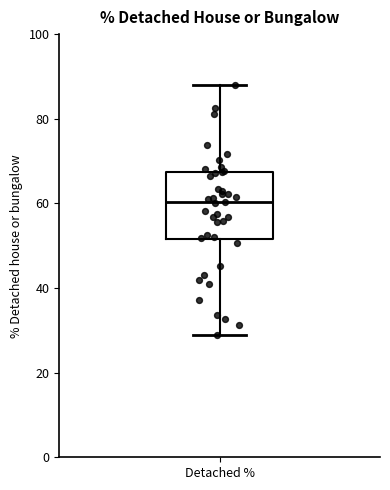

Read this box plot against the y-axis: the position of the median line, the range covered by the box, and the ends of both whiskers. The values are not printed on the chart, so give them approximately, as read against the axis.

median 60, box 52 to 68, whiskers 28 to 88